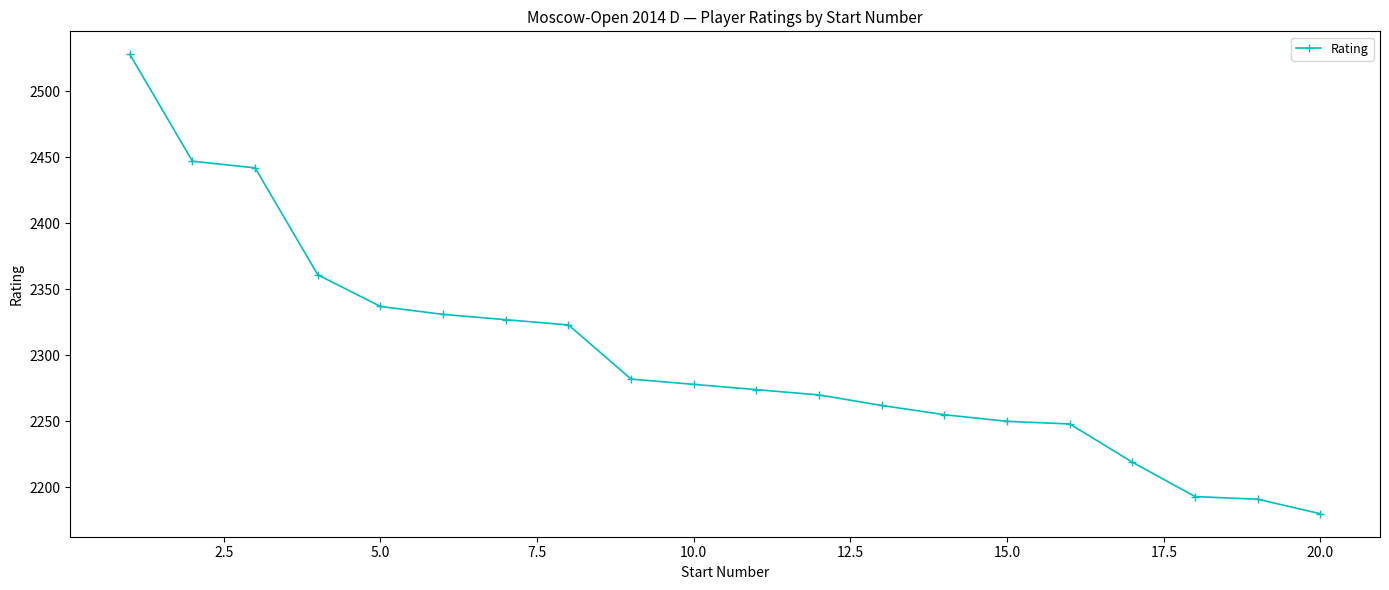

What is the value of the 2nd point from the left?

2447